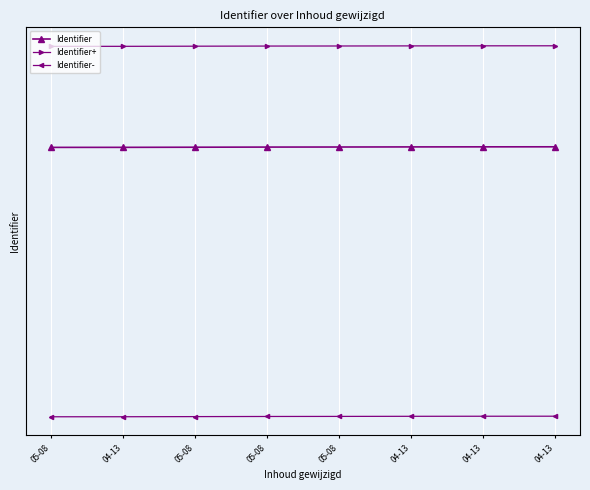

What are all the series names shown in the legend?

Identifier, Identifier+, Identifier-